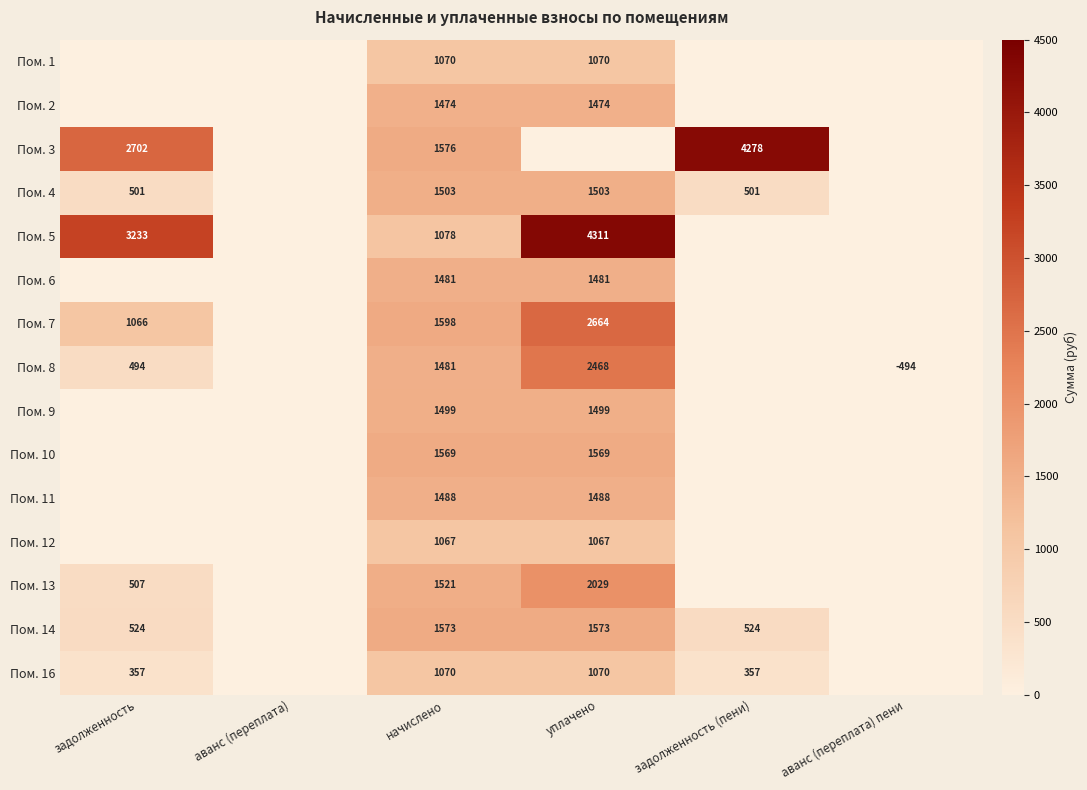

Count the number of categories in the chart.

6